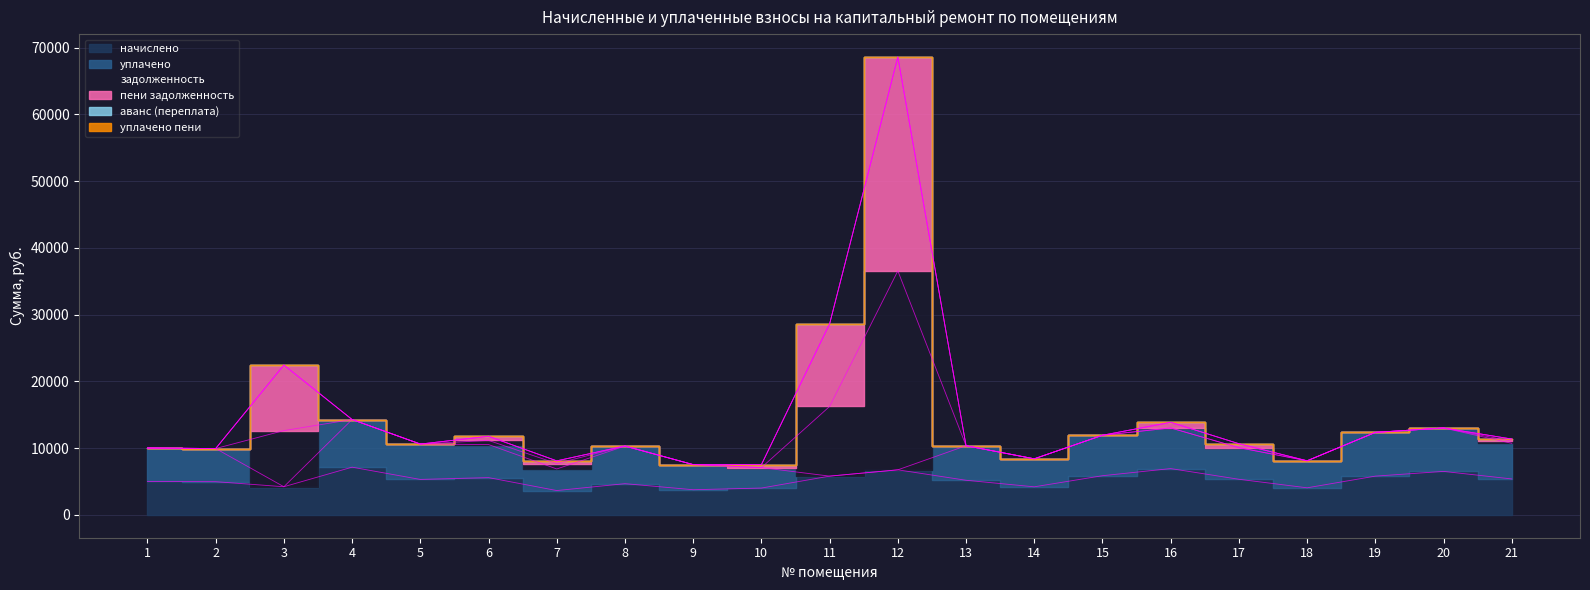

Is the value of начислено at 14 greater than the value of задолженность at 15?

No